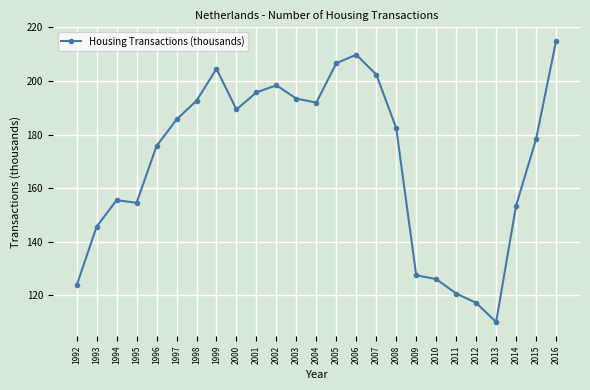

How many lines are shown in the chart?

1